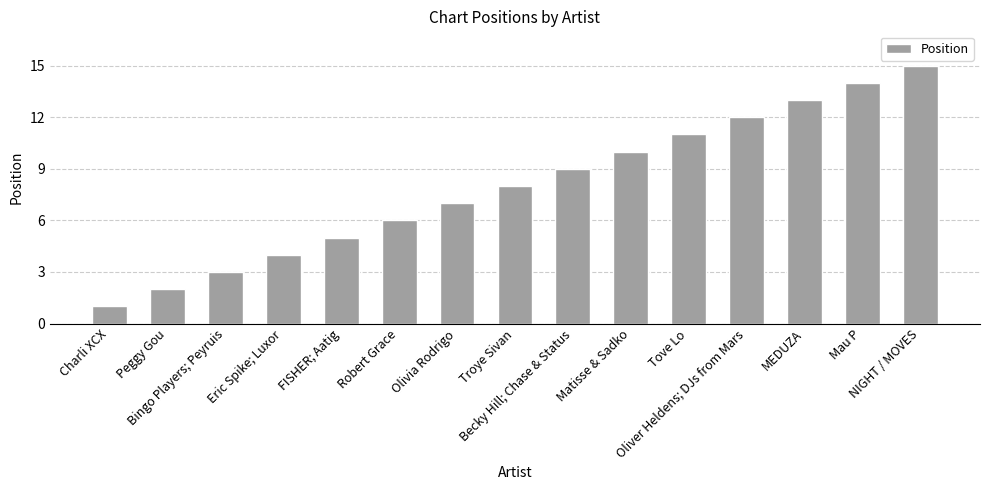

What is the change in value from MEDUZA to NIGHT / MOVES?

+2